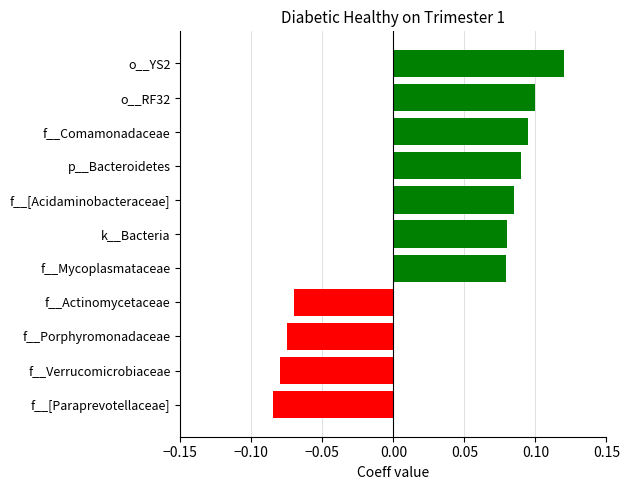

Is it true that the value at f__[Acidaminobacteraceae] is 0.1?

True